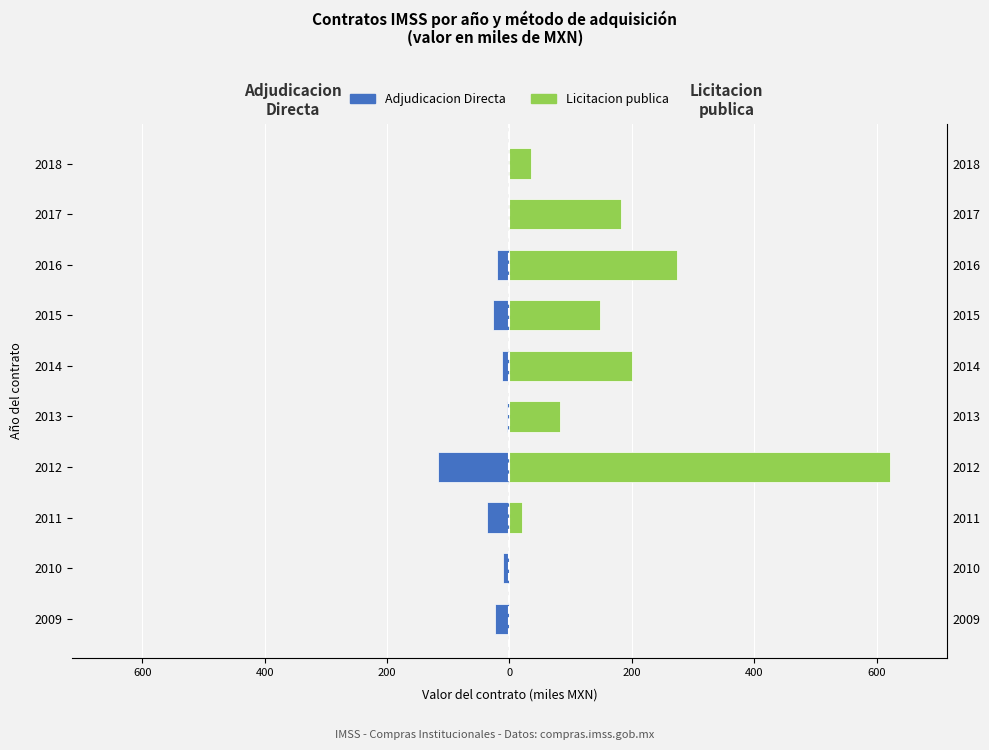

Rank the series by their maximum value, from lowest to highest.

Adjudicacion Directa, Licitacion publica